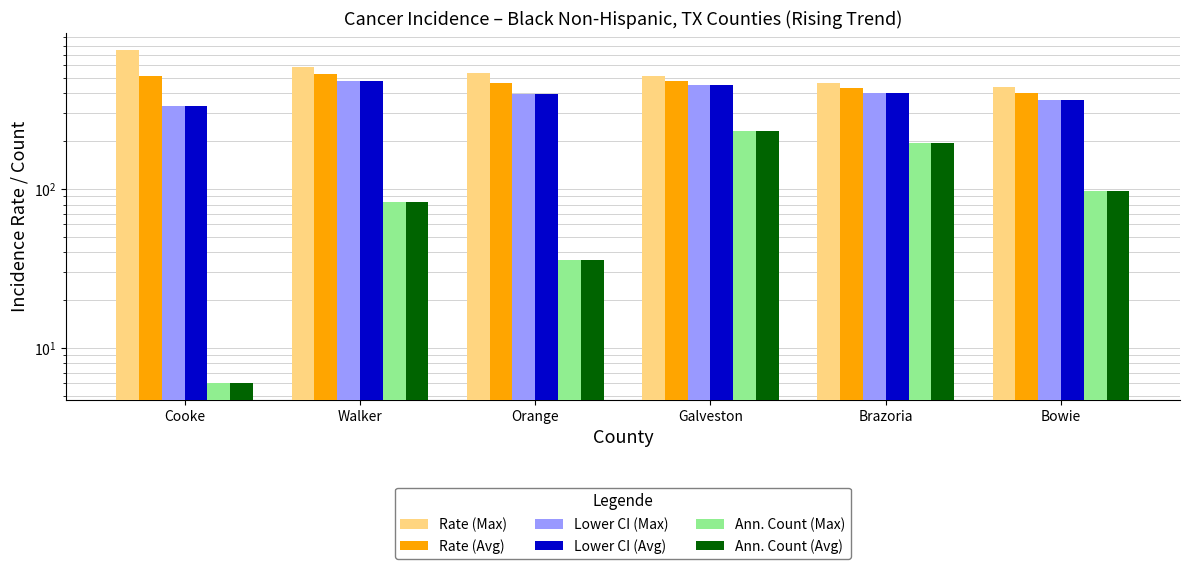

What position from the right is Walker?

5